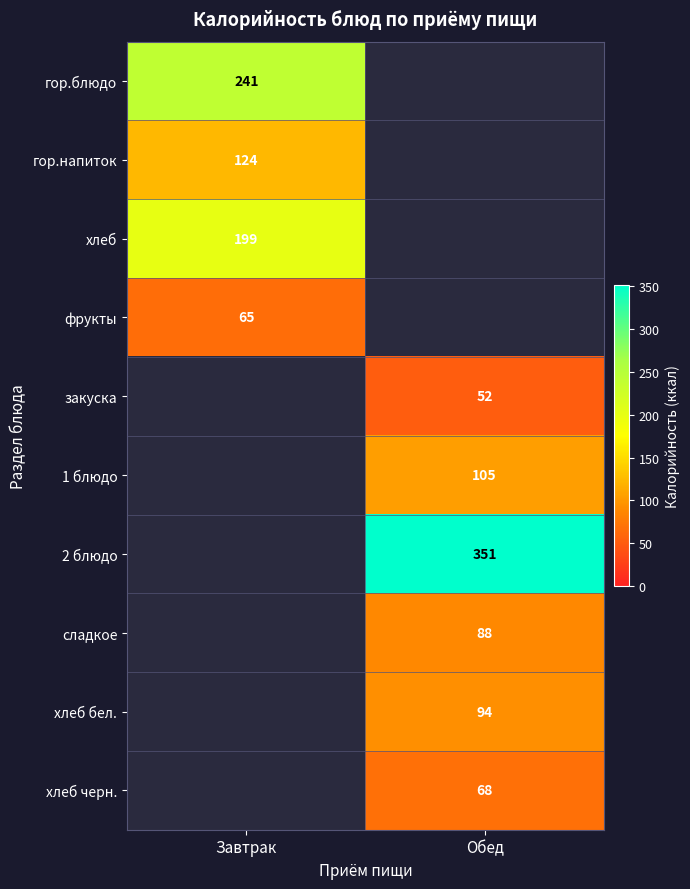

What is the spread (max minus min) of values at Завтрак?

176.0